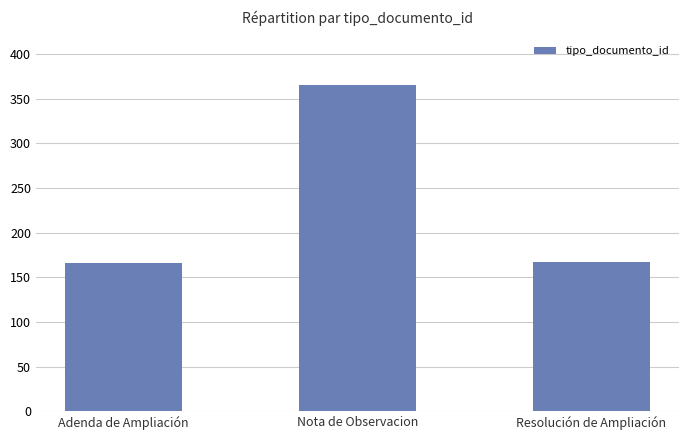

What is the smallest value displayed?

166